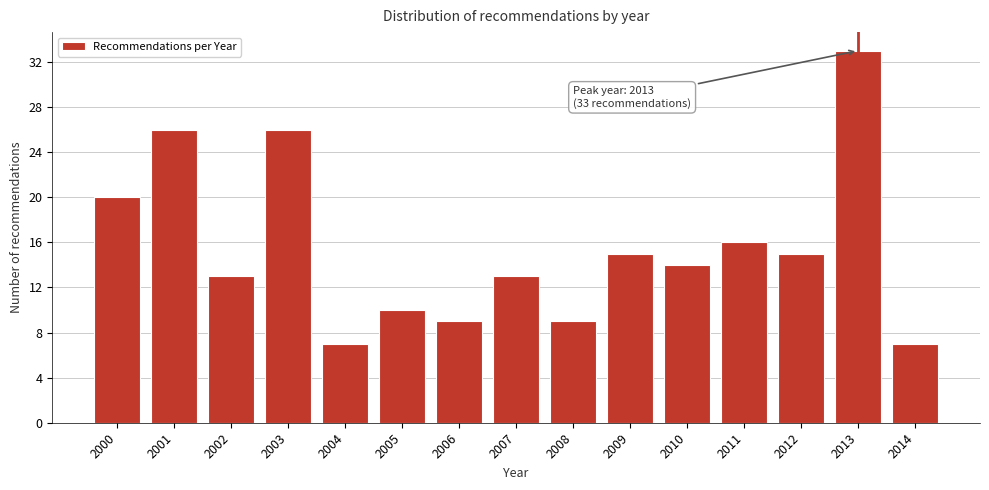

Reading left to right, extract all data points from this chart.

2000=20	2001=26	2002=13	2003=26	2004=7	2005=10	2006=9	2007=13	2008=9	2009=15	2010=14	2011=16	2012=15	2013=33	2014=7